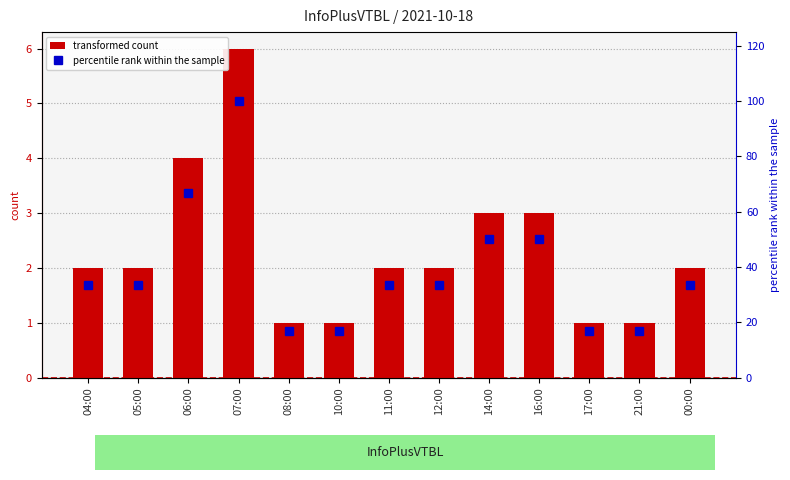

What is the total value across all series at 16:00?

53.0